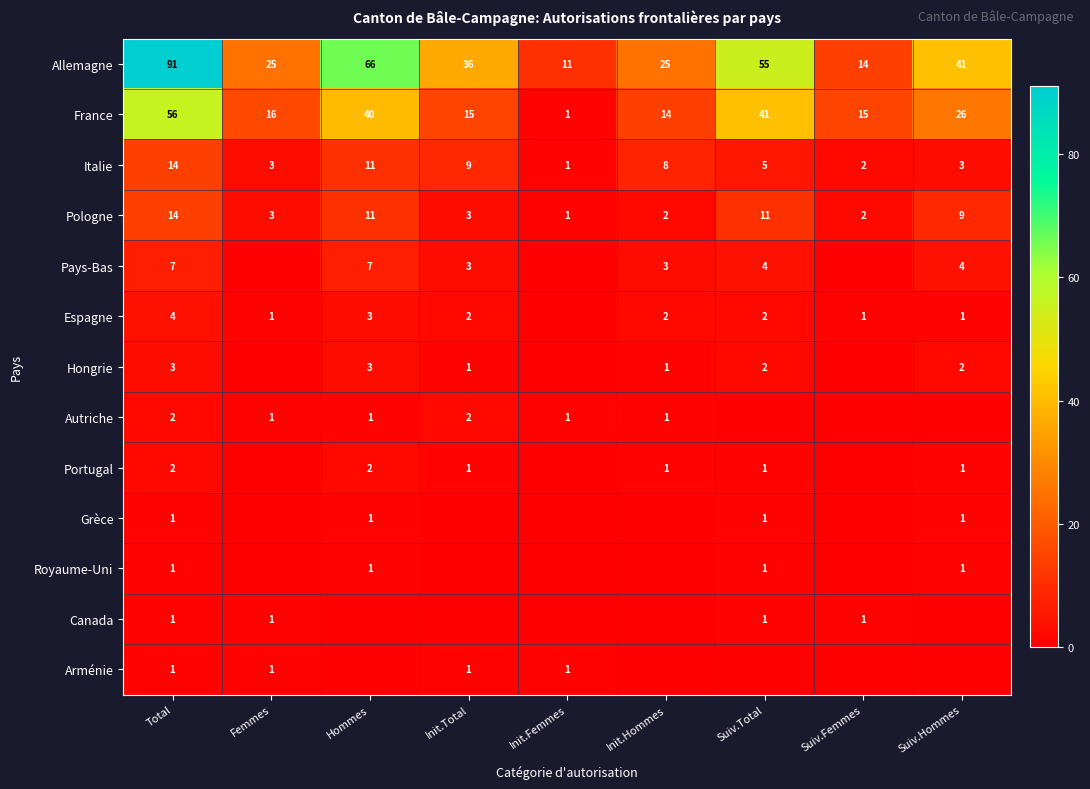

The Autriche series shows 1 at Init.Femmes. True or false?

True